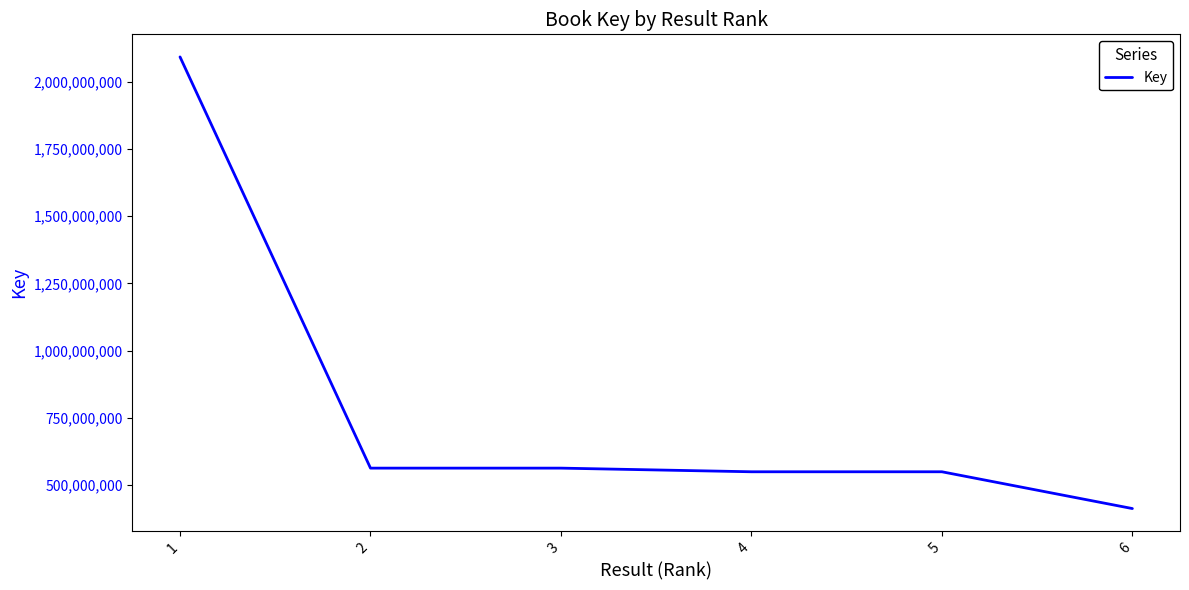

At which category does the chart reach its minimum across all series?

6